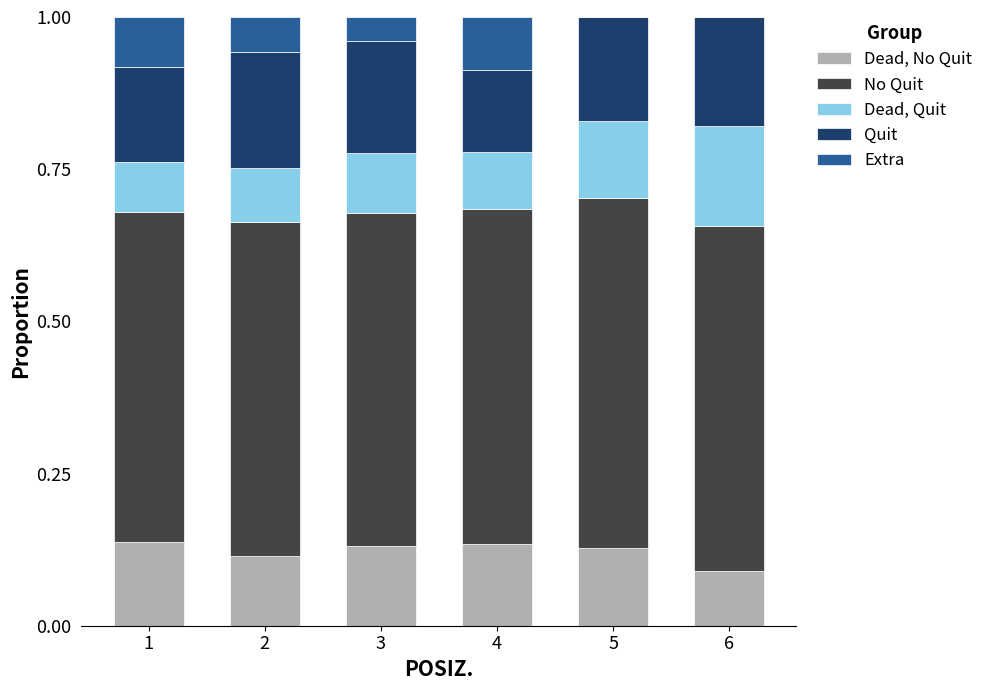

What is the total value across all series at 5?

1.0